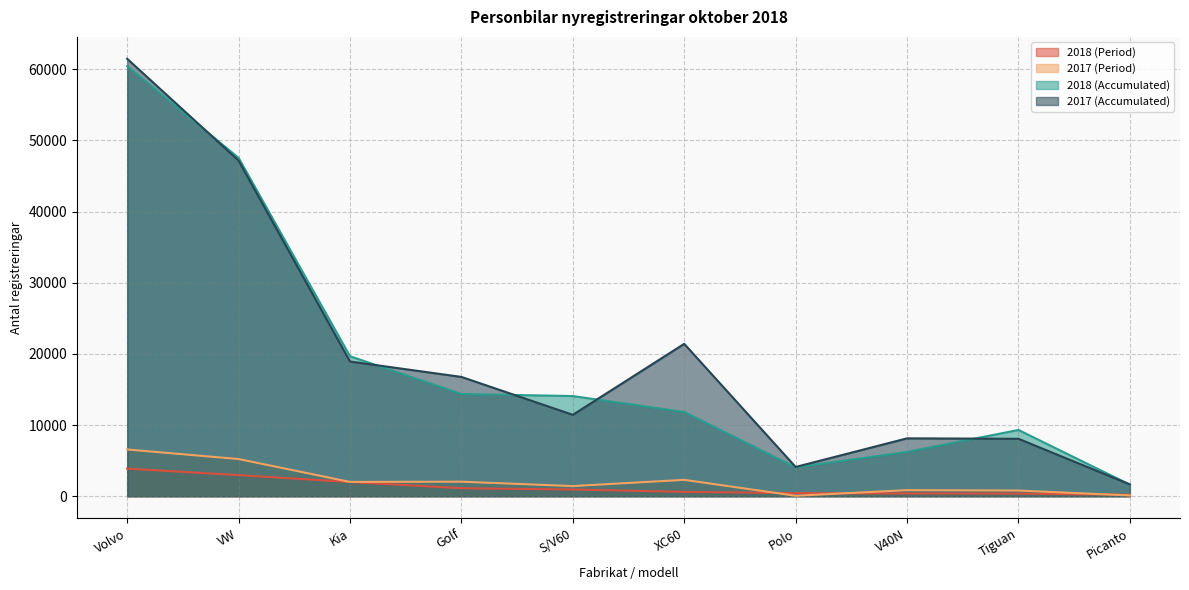

What is the value of the 2017 (Period) point at the 3rd from the left?

2017